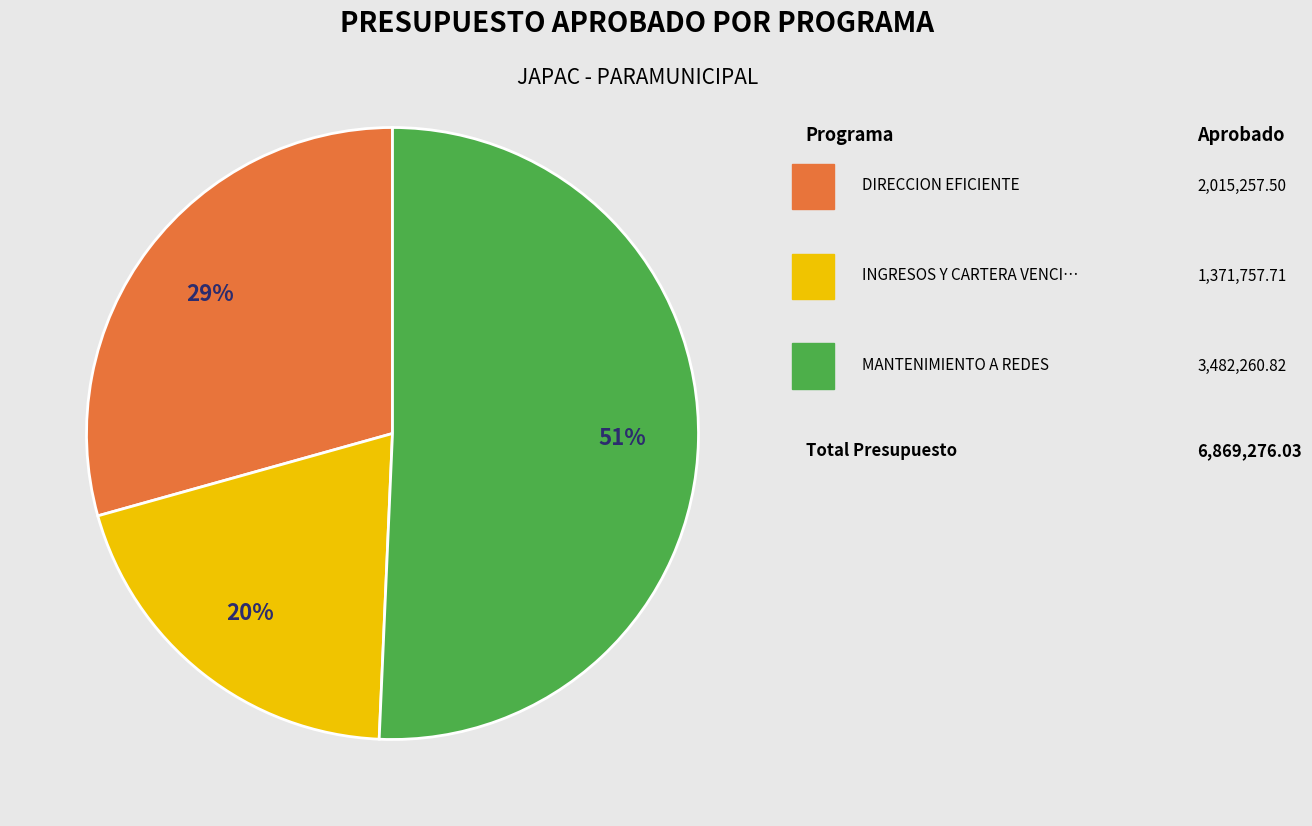

To the nearest percent, what is the difference between the largest and smallest slice percentages?

31%